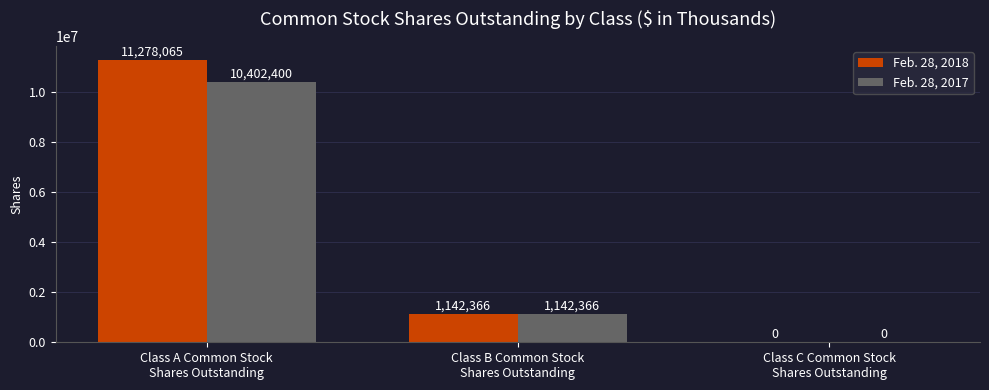

How many Feb. 28, 2017 values are between 0 and 10402400?

3